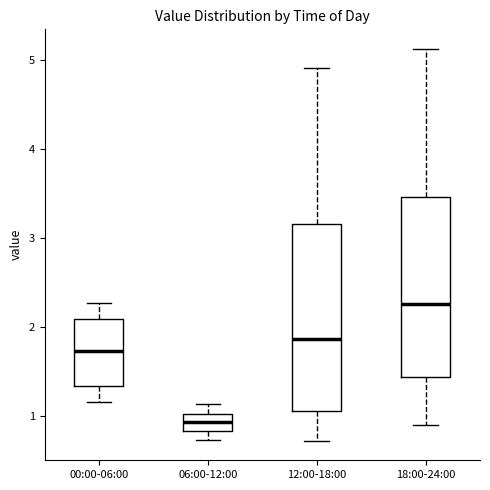

Reading left to right, transcribe this box plot: for each box, give where its median line is, the range the box spans, and where its two whiskers end, as read against the y-axis. The values are not printed on the chart, so give them approximately, as read against the axis.

00:00-06:00: median 1.7, box 1.3 to 2.1, whiskers 1.2 to 2.3
06:00-12:00: median 0.9, box 0.8 to 1.0, whiskers 0.7 to 1.1
12:00-18:00: median 1.9, box 1.1 to 3.2, whiskers 0.7 to 4.9
18:00-24:00: median 2.3, box 1.4 to 3.5, whiskers 0.9 to 5.1